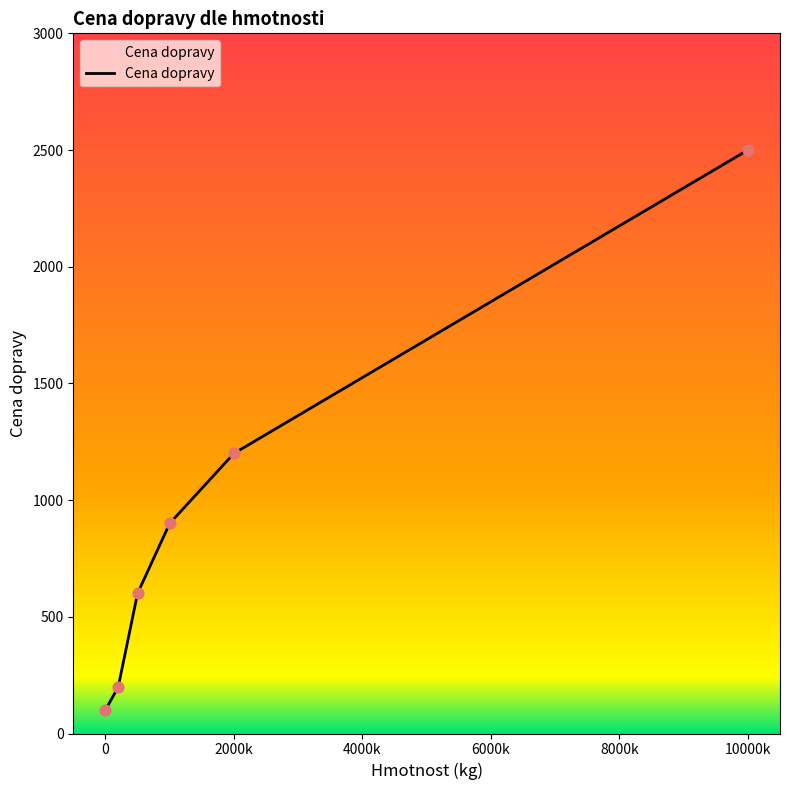

What is the average value?

917